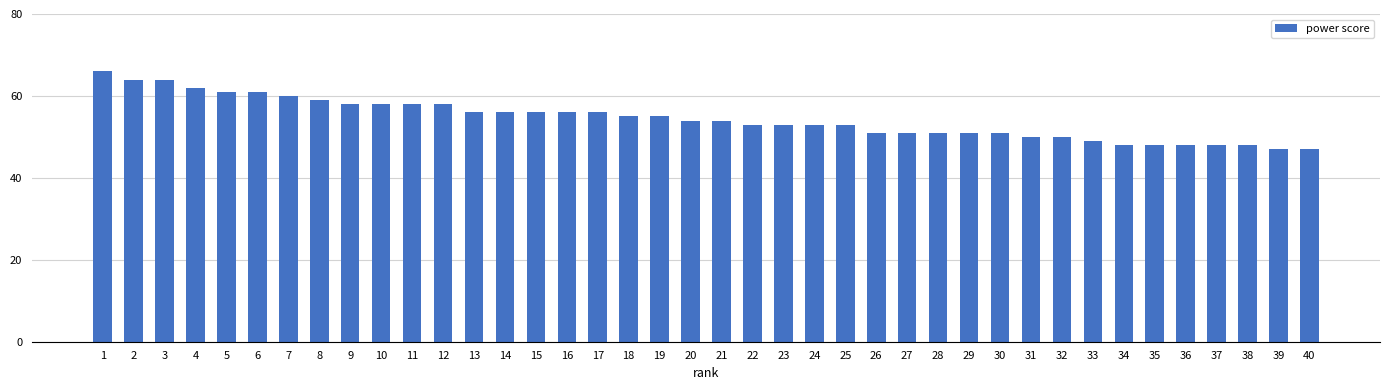

What is the average value?

54